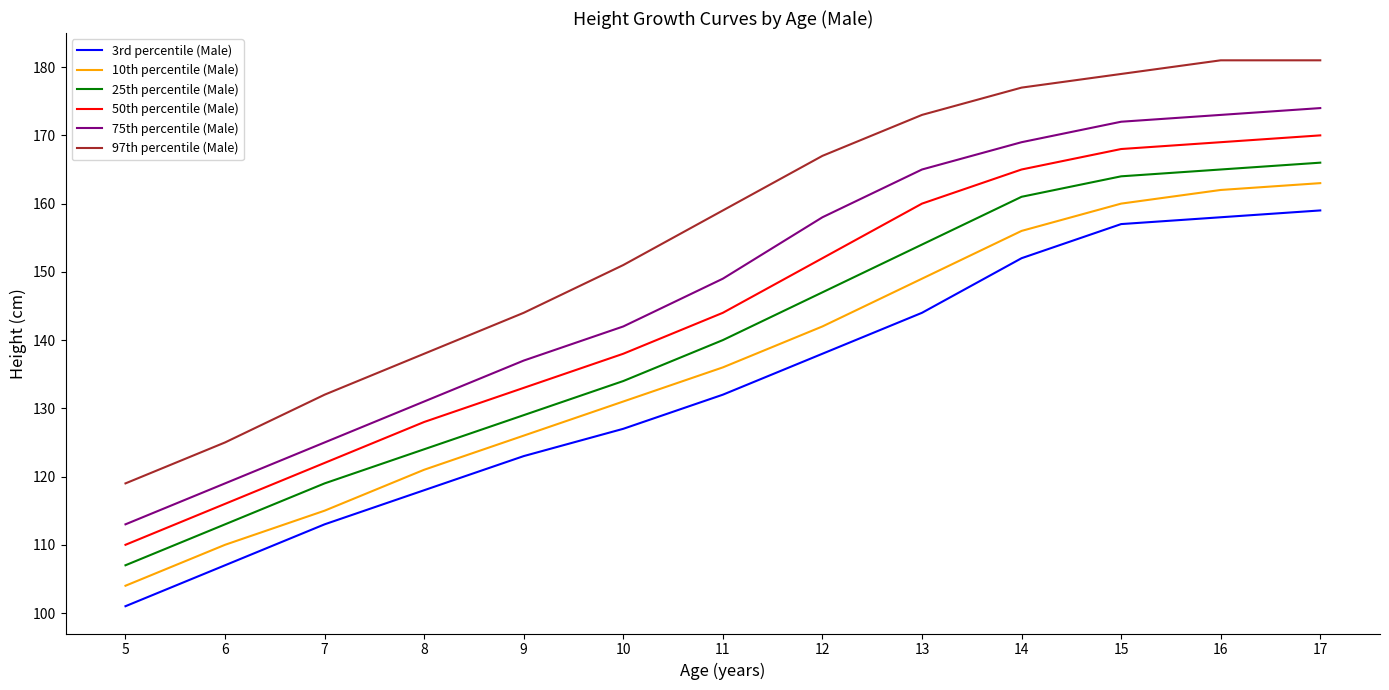

What is the difference between the maximum and minimum values in the 3rd percentile (Male) series?

58